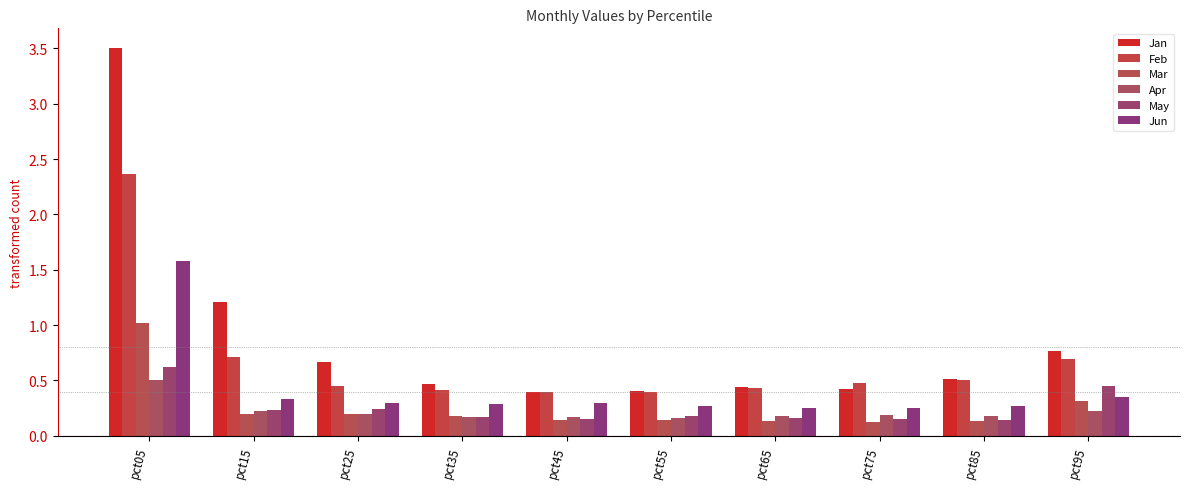

Is it true that Jun equals 0.6 at pct15?

False